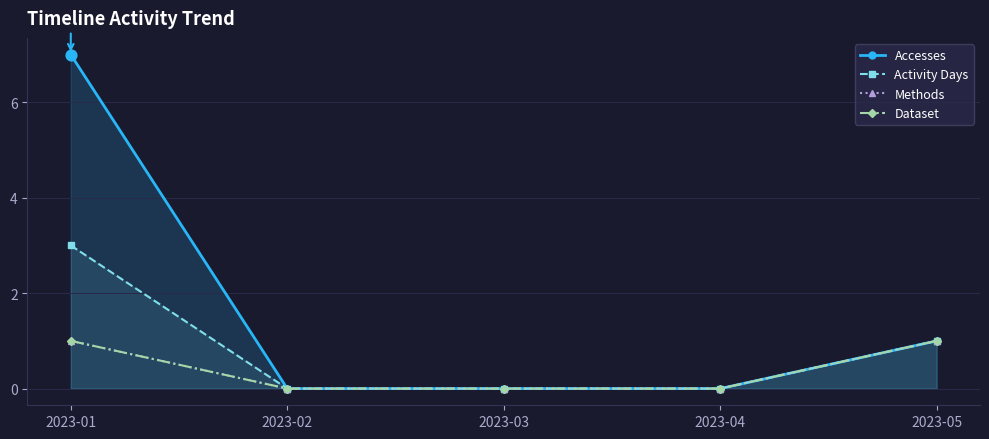

At which category is the sum across all series the highest?

2023-01